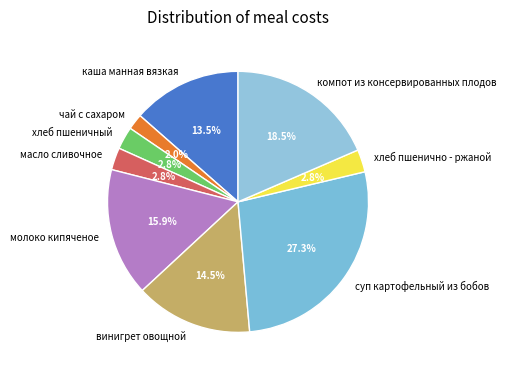

What is the largest slice in the pie chart?

суп картофельный из бобов